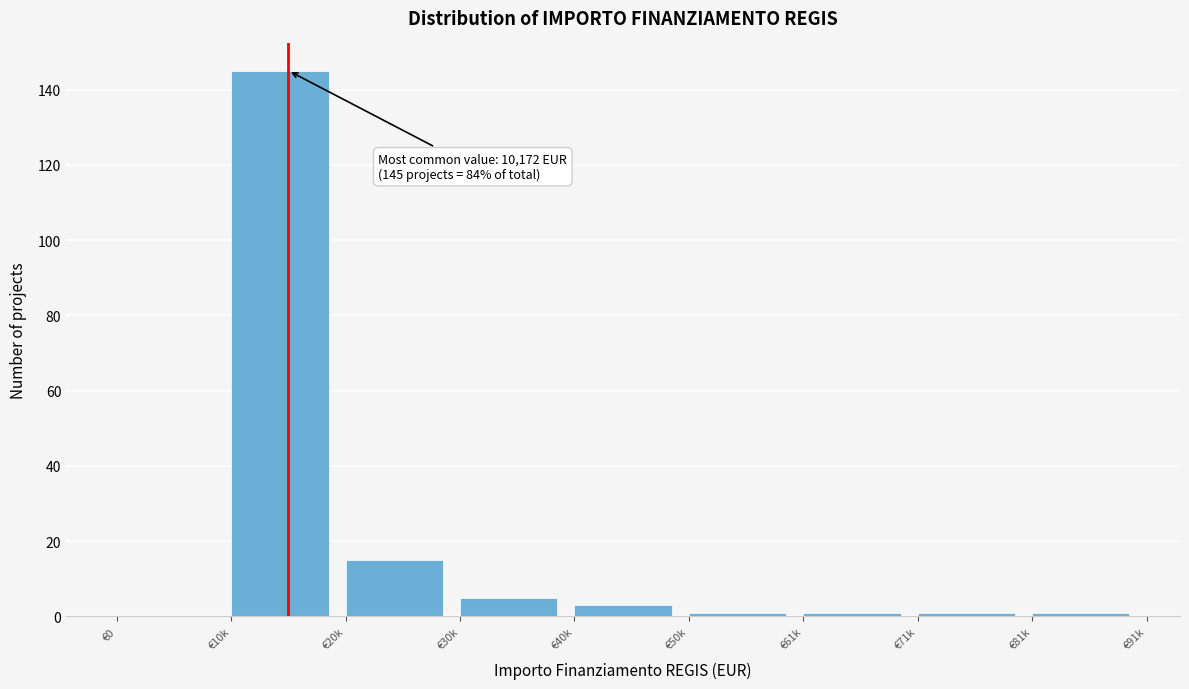

Reading right to left, transcribe all the data shown in this chart.

€81k=1	€71k=1	€61k=1	€50k=1	€40k=3	€30k=5	€20k=15	€10k=145	€0=0